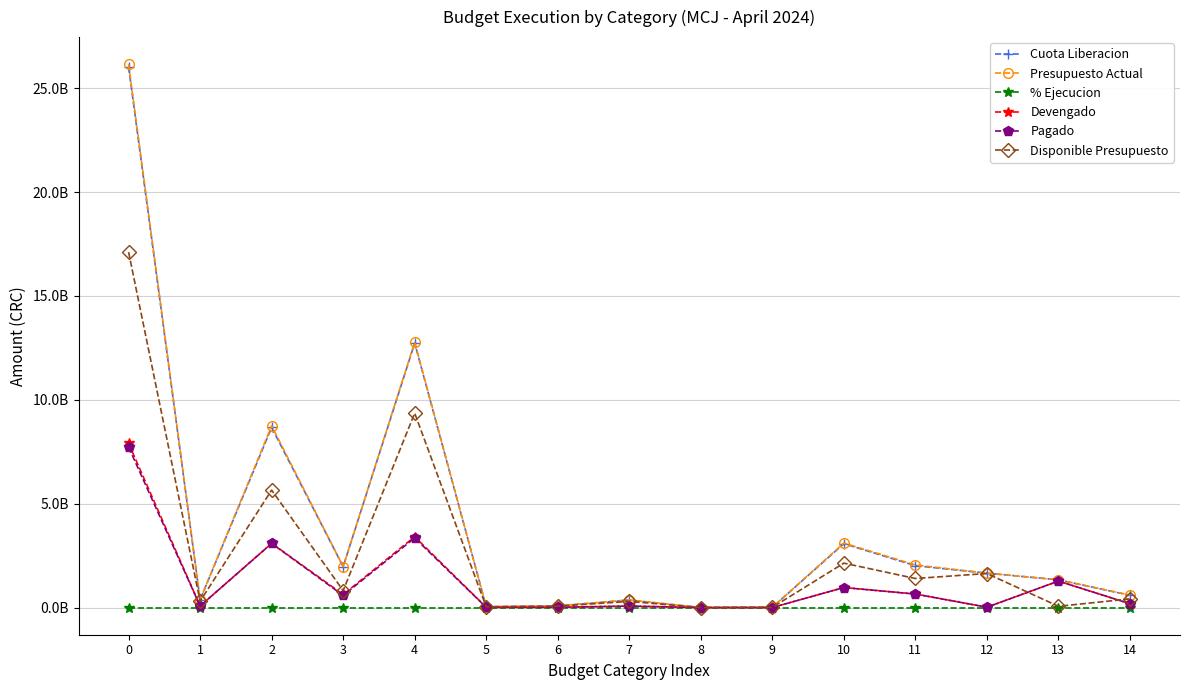

Rank the series by their maximum value, from highest to lowest.

Presupuesto Actual, Cuota Liberacion, Disponible Presupuesto, Devengado, Pagado, % Ejecucion